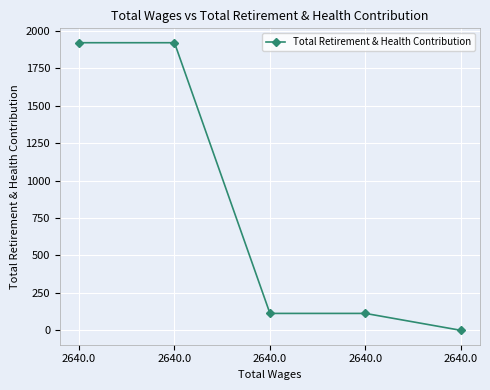

What is the value of the 3rd point from the left?

1920